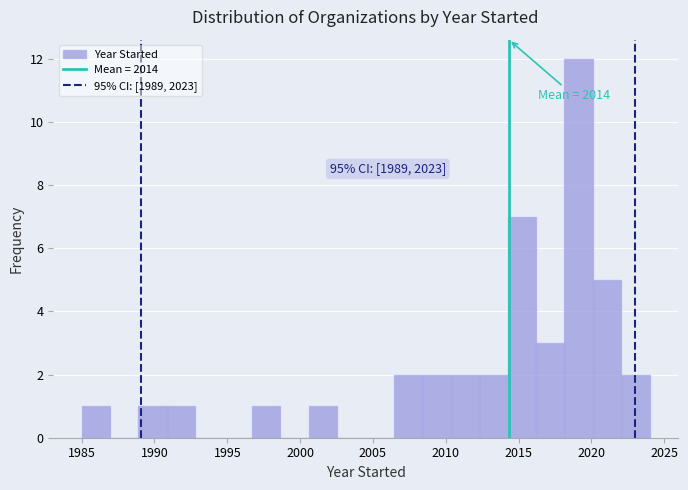

Read against the x-axis, roughly where is the centre of the tallest bar?

2019.0